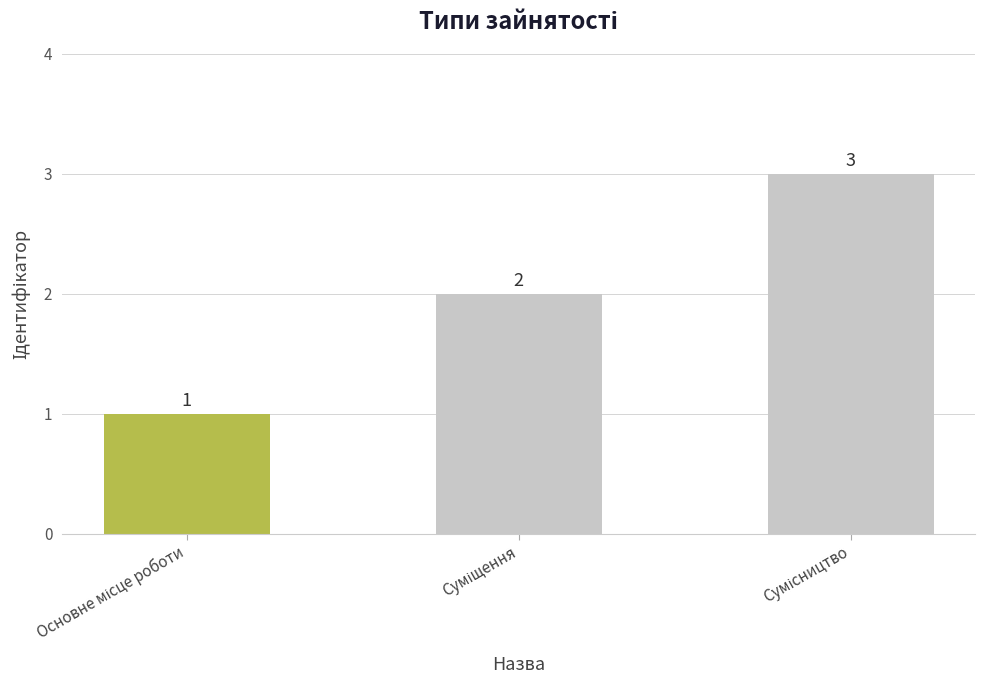

Count the values in the range 1 to 3.

3